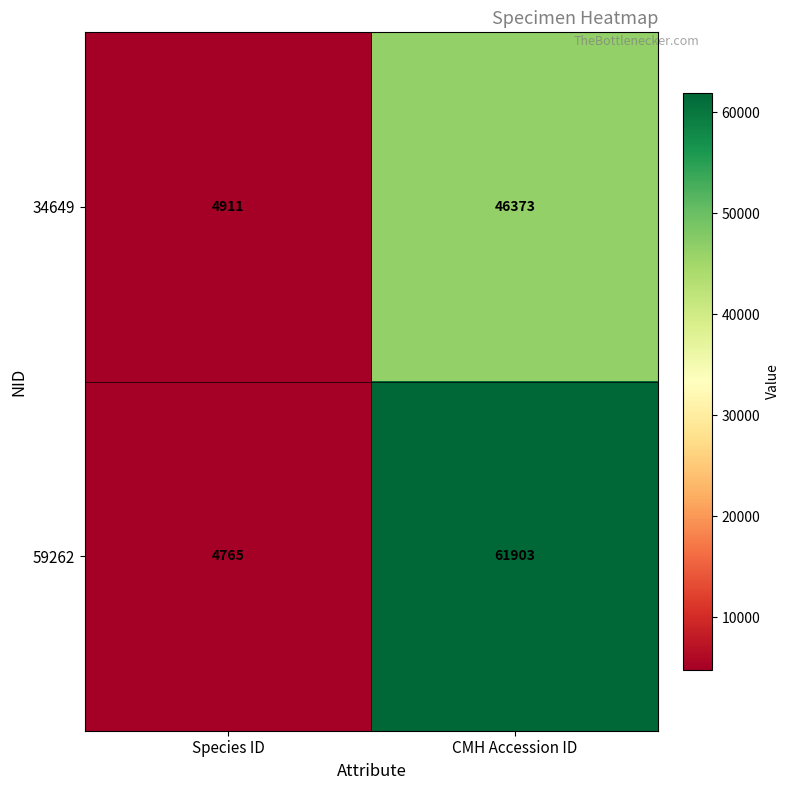

Reading right to left, list all the values displayed in this chart.

34649: 46373	4911
59262: 61903	4765